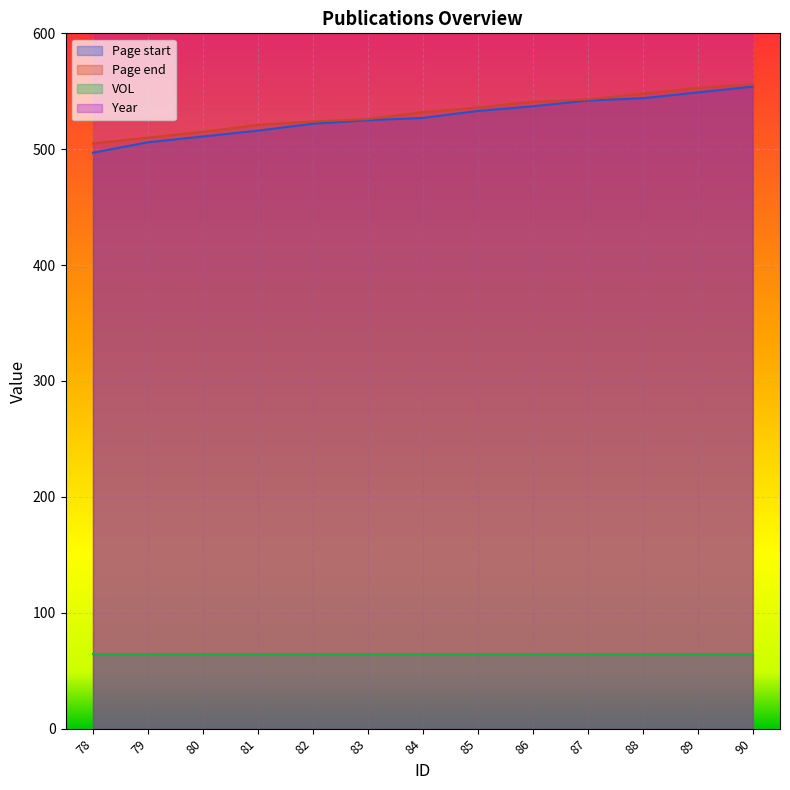

The value of Page end at 89 is 553. True or false?

True